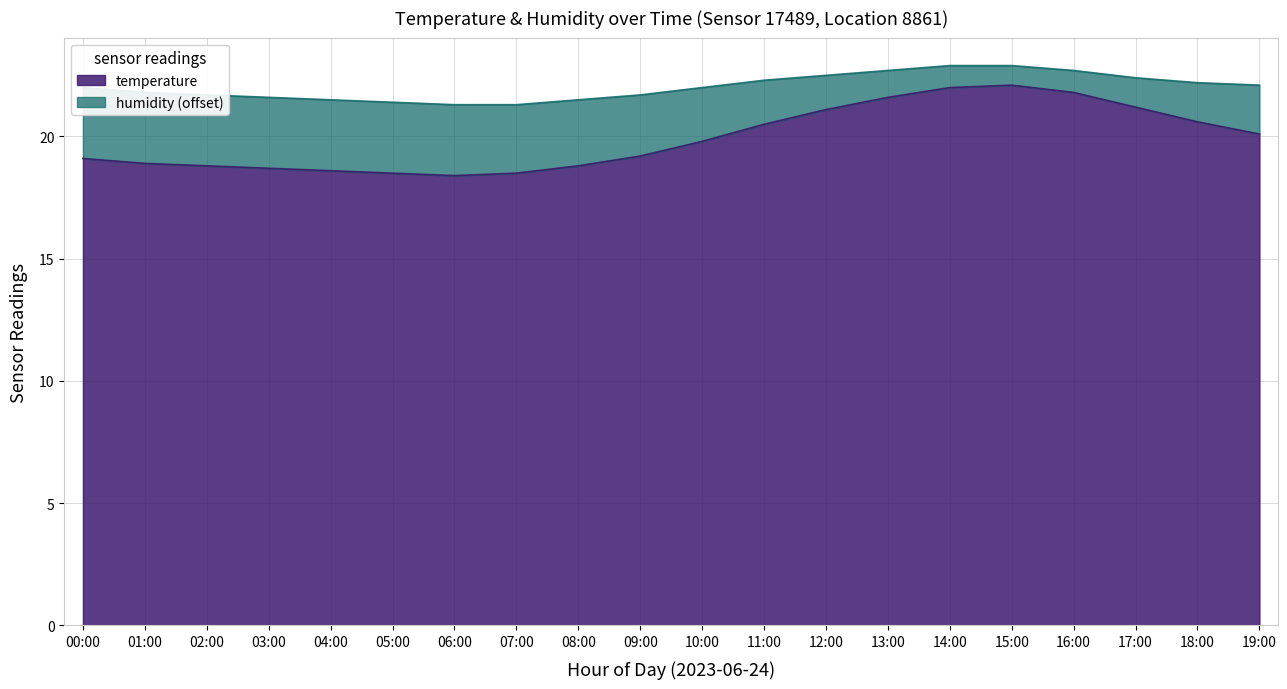

Read the value at 05:00.

18.5